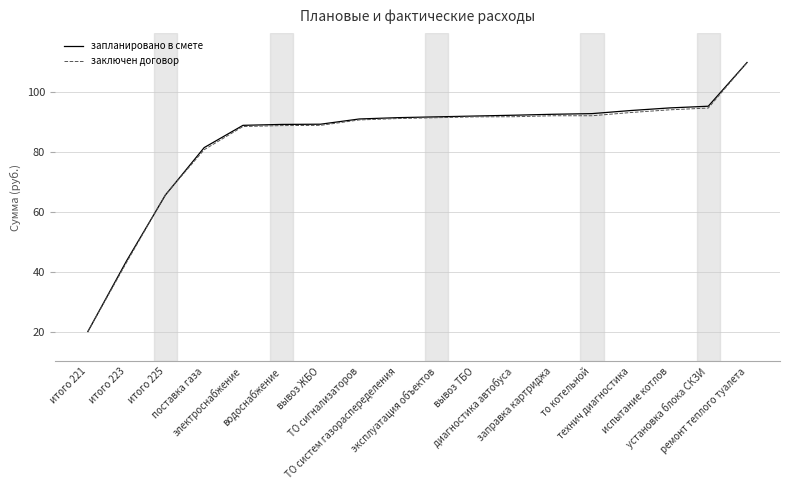

What is the sum of the запланировано в смете values at вывоз ТБО and то котельной?

185.0